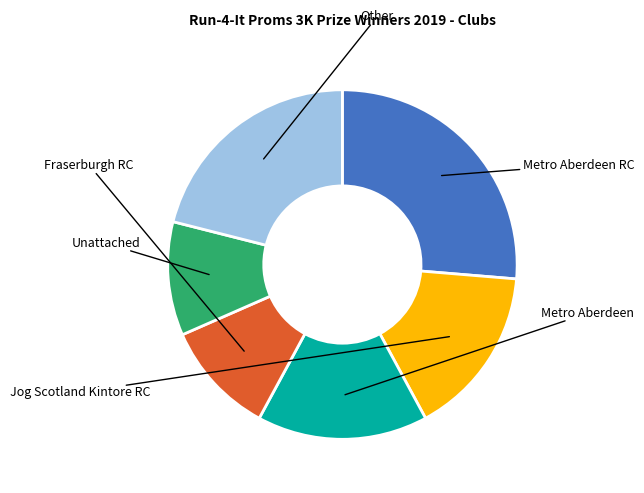

True or false: Jog Scotland Kintore RC accounts for 2% of the total.

False